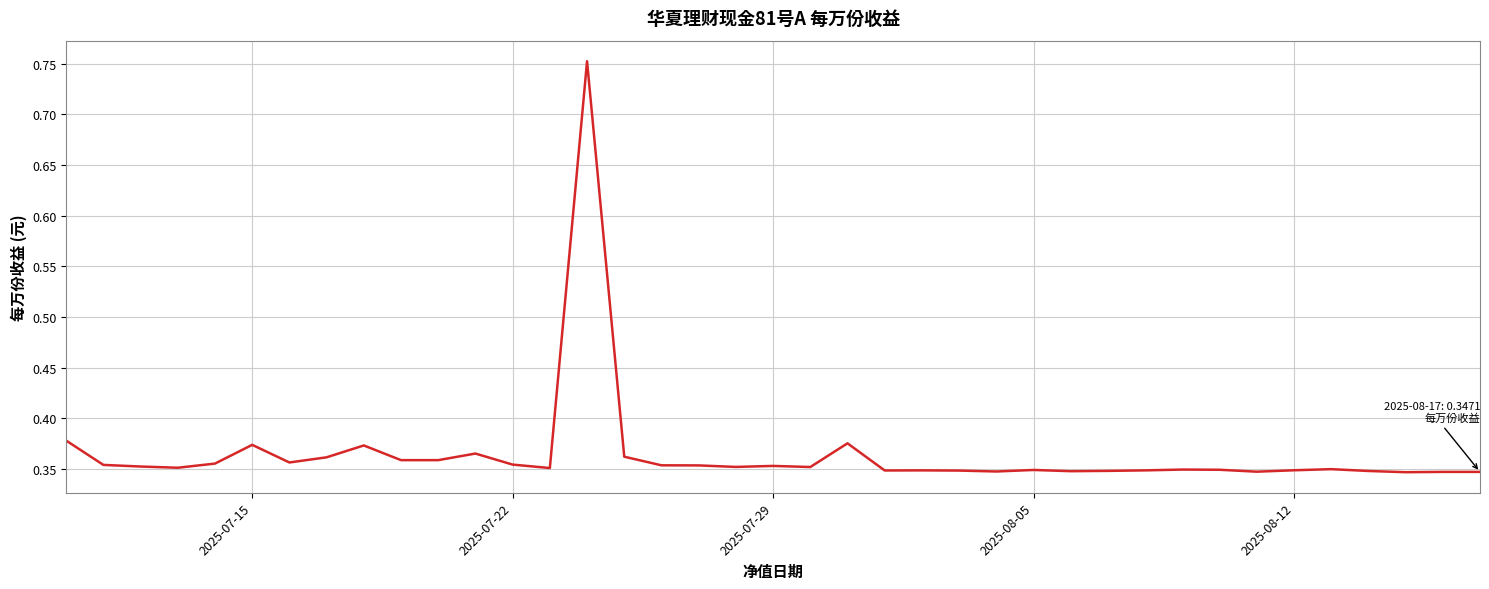

What is the value of the 7th point from the left?

0.4